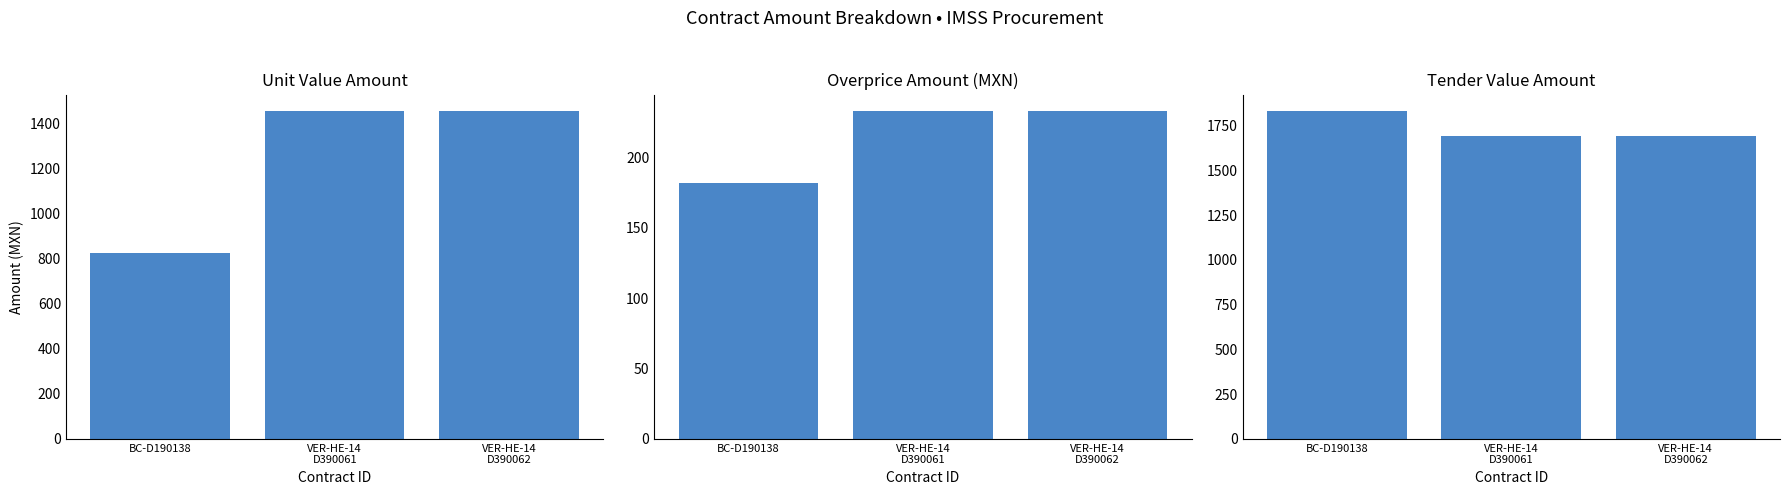

Which category has the lowest value in the contracts.items.unit.value.amountOverpriceMxIMSS series?

BC-D190138